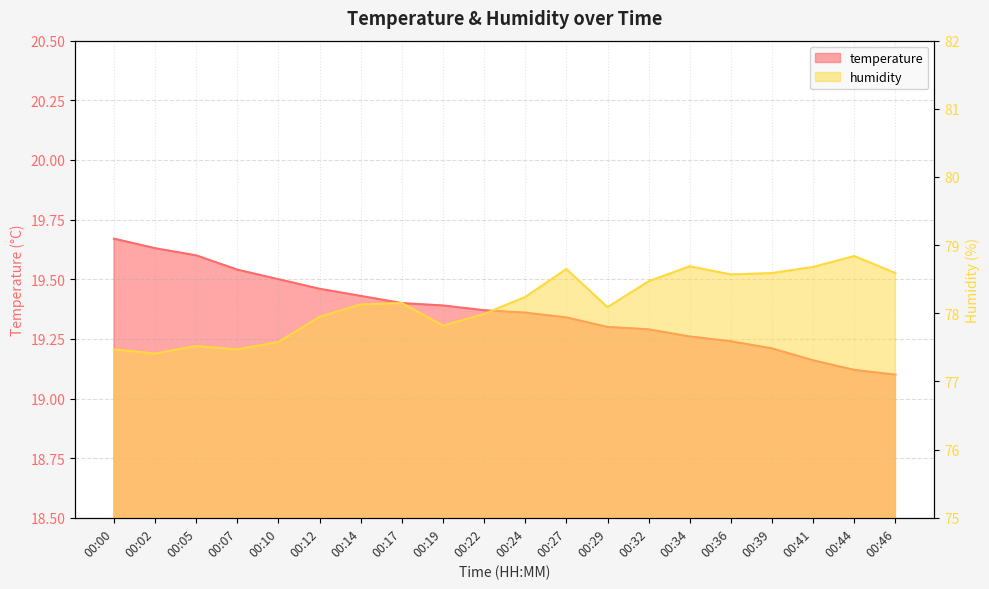

At which label does temperature reach its minimum?

00:46